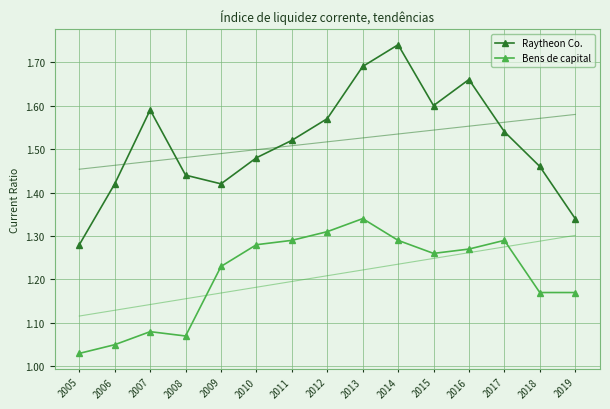

What are all the series names shown in the legend?

Raytheon Co., Bens de capital